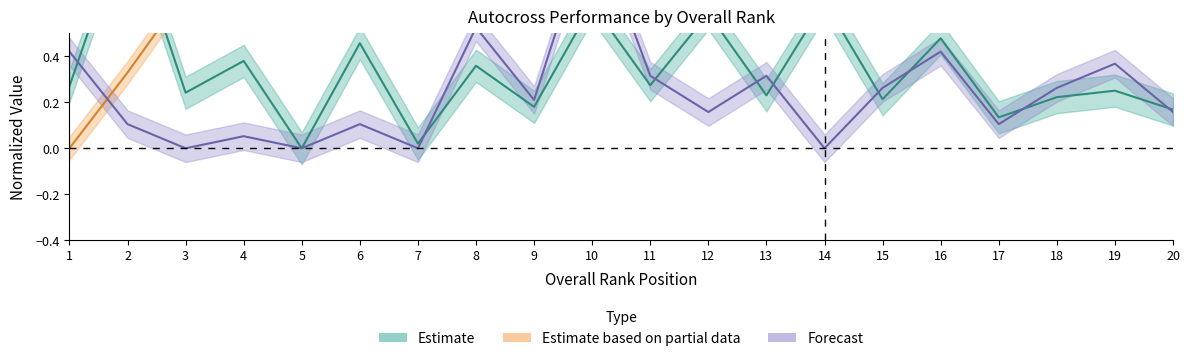

What is the greatest value displayed?

1.0